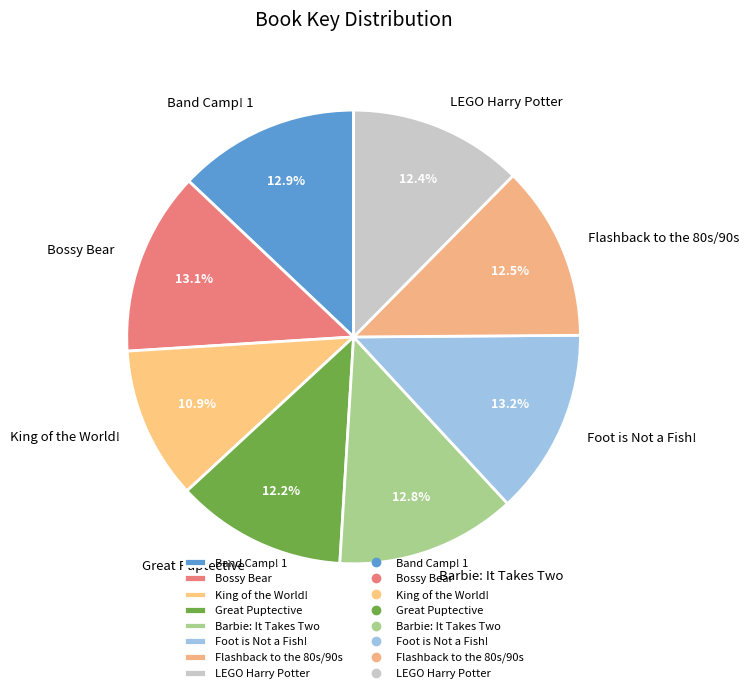

To the nearest percent, what is the difference between the largest and smallest slice percentages?

2%